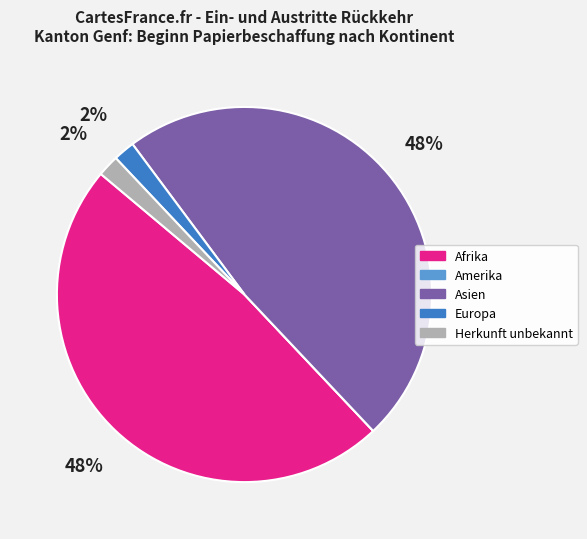

To the nearest percent, what percentage of the pie is Asien?

48%